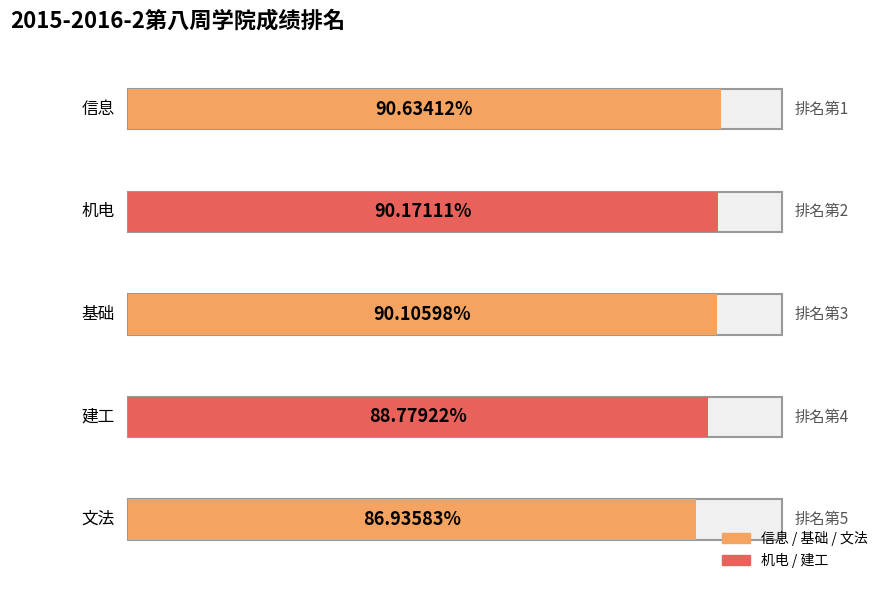

At which label is the value closest to 88?

建工